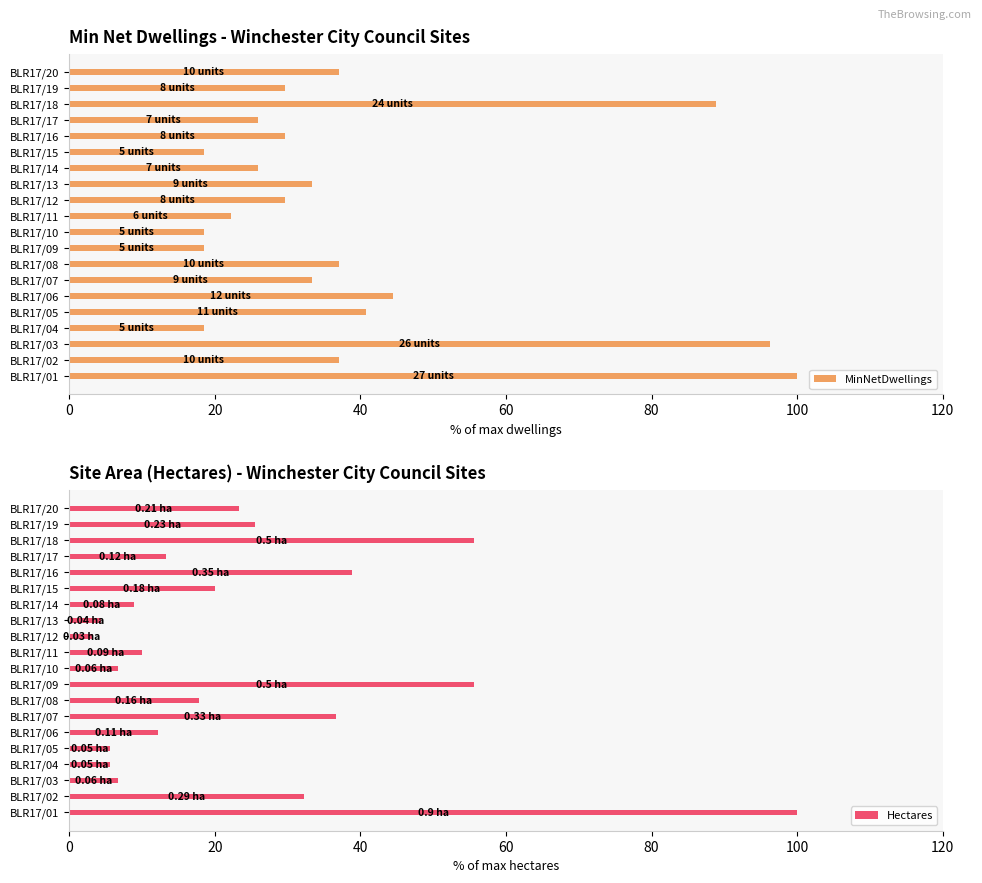

At which label does MinNetDwellings reach its peak?

BLR17/01